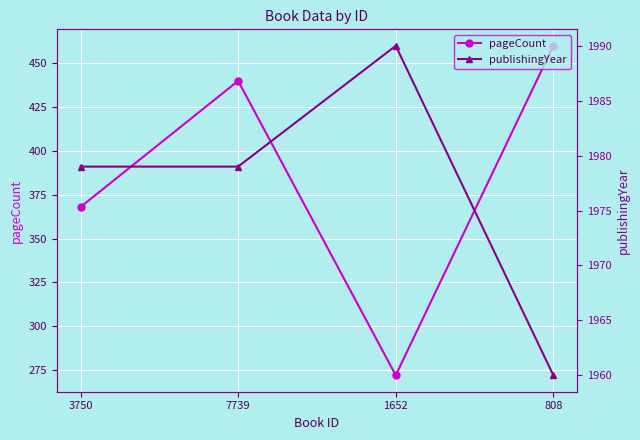

Reading left to right, list all the values displayed in this chart.

pageCount: 368	440	272	460
publishingYear: 1979	1979	1990	1960